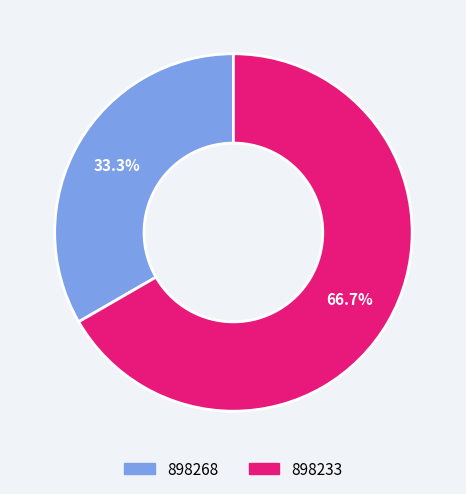

Which category has the smallest portion of the pie?

898268